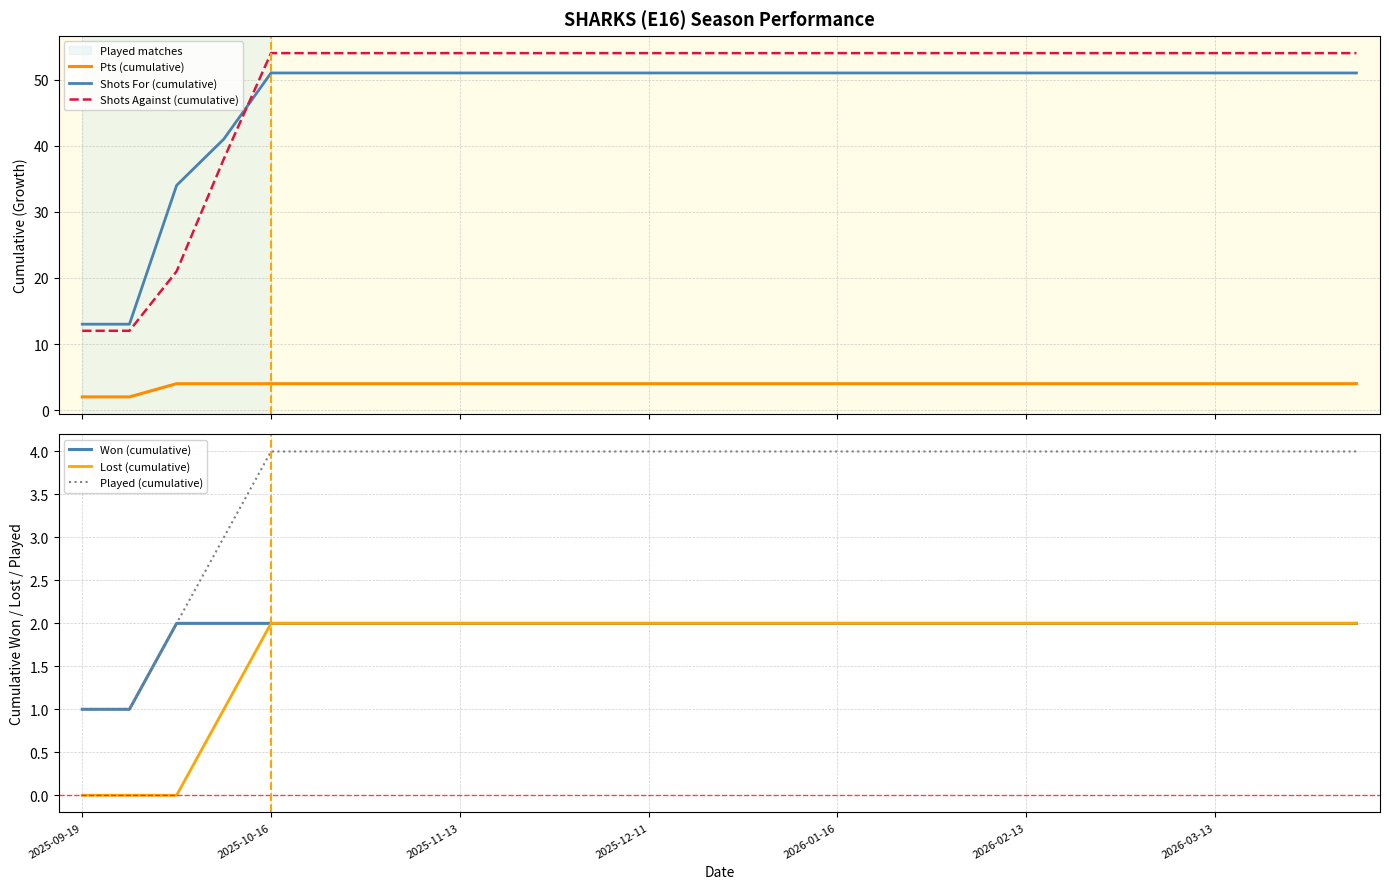

Reading left to right, list all the values displayed in this chart.

Pts (cumulative): 2	2	4	4	4	4	4	4	4	4	4	4	4	4	4	4	4	4	4	4	4	4	4	4	4	4	4	4
Shots For (cumulative): 13	13	34	41	51	51	51	51	51	51	51	51	51	51	51	51	51	51	51	51	51	51	51	51	51	51	51	51
Shots Against (cumulative): 12	12	21	38	54	54	54	54	54	54	54	54	54	54	54	54	54	54	54	54	54	54	54	54	54	54	54	54
Won (cumulative): 1	1	2	2	2	2	2	2	2	2	2	2	2	2	2	2	2	2	2	2	2	2	2	2	2	2	2	2
Lost (cumulative): 0	0	0	1	2	2	2	2	2	2	2	2	2	2	2	2	2	2	2	2	2	2	2	2	2	2	2	2
Played (cumulative): 1	1	2	3	4	4	4	4	4	4	4	4	4	4	4	4	4	4	4	4	4	4	4	4	4	4	4	4